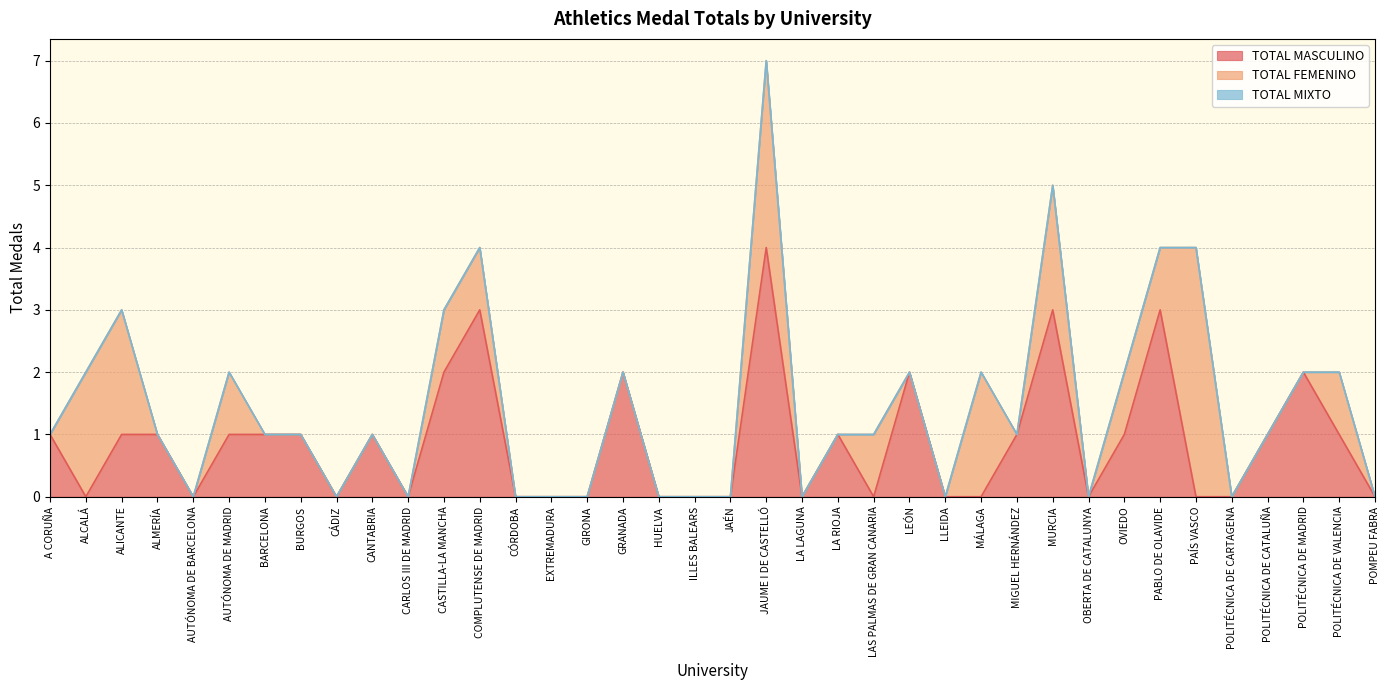

Reading left to right, what are all the values shown in this chart?

TOTAL MASCULINO: A CORUÑA=1	ALCALÁ=0	ALICANTE=1	ALMERÍA=1	AUTÓNOMA DE BARCELONA=0	AUTÓNOMA DE MADRID=1	BARCELONA=1	BURGOS=1	CÁDIZ=0	CANTABRIA=1	CARLOS III DE MADRID=0	CASTILLA-LA MANCHA=2	COMPLUTENSE DE MADRID=3	CÓRDOBA=0	EXTREMADURA=0	GIRONA=0	GRANADA=2	HUELVA=0	ILLES BALEARS=0	JAÉN=0	JAUME I DE CASTELLÓ=4	LA LAGUNA=0	LA RIOJA=1	LAS PALMAS DE GRAN CANARIA=0	LEÓN=2	LLEIDA=0	MÁLAGA=0	MIGUEL HERNÁNDEZ=1	MURCIA=3	OBERTA DE CATALUNYA=0	OVIEDO=1	PABLO DE OLAVIDE=3	PAÍS VASCO=0	POLITÉCNICA DE CARTAGENA=0	POLITÉCNICA DE CATALUÑA=1	POLITÉCNICA DE MADRID=2	POLITÉCNICA DE VALENCIA=1	POMPEU FABRA=0
TOTAL FEMENINO: A CORUÑA=0	ALCALÁ=2	ALICANTE=2	ALMERÍA=0	AUTÓNOMA DE BARCELONA=0	AUTÓNOMA DE MADRID=1	BARCELONA=0	BURGOS=0	CÁDIZ=0	CANTABRIA=0	CARLOS III DE MADRID=0	CASTILLA-LA MANCHA=1	COMPLUTENSE DE MADRID=1	CÓRDOBA=0	EXTREMADURA=0	GIRONA=0	GRANADA=0	HUELVA=0	ILLES BALEARS=0	JAÉN=0	JAUME I DE CASTELLÓ=3	LA LAGUNA=0	LA RIOJA=0	LAS PALMAS DE GRAN CANARIA=1	LEÓN=0	LLEIDA=0	MÁLAGA=2	MIGUEL HERNÁNDEZ=0	MURCIA=2	OBERTA DE CATALUNYA=0	OVIEDO=1	PABLO DE OLAVIDE=1	PAÍS VASCO=4	POLITÉCNICA DE CARTAGENA=0	POLITÉCNICA DE CATALUÑA=0	POLITÉCNICA DE MADRID=0	POLITÉCNICA DE VALENCIA=1	POMPEU FABRA=0
TOTAL MIXTO: A CORUÑA=0	ALCALÁ=0	ALICANTE=0	ALMERÍA=0	AUTÓNOMA DE BARCELONA=0	AUTÓNOMA DE MADRID=0	BARCELONA=0	BURGOS=0	CÁDIZ=0	CANTABRIA=0	CARLOS III DE MADRID=0	CASTILLA-LA MANCHA=0	COMPLUTENSE DE MADRID=0	CÓRDOBA=0	EXTREMADURA=0	GIRONA=0	GRANADA=0	HUELVA=0	ILLES BALEARS=0	JAÉN=0	JAUME I DE CASTELLÓ=0	LA LAGUNA=0	LA RIOJA=0	LAS PALMAS DE GRAN CANARIA=0	LEÓN=0	LLEIDA=0	MÁLAGA=0	MIGUEL HERNÁNDEZ=0	MURCIA=0	OBERTA DE CATALUNYA=0	OVIEDO=0	PABLO DE OLAVIDE=0	PAÍS VASCO=0	POLITÉCNICA DE CARTAGENA=0	POLITÉCNICA DE CATALUÑA=0	POLITÉCNICA DE MADRID=0	POLITÉCNICA DE VALENCIA=0	POMPEU FABRA=0